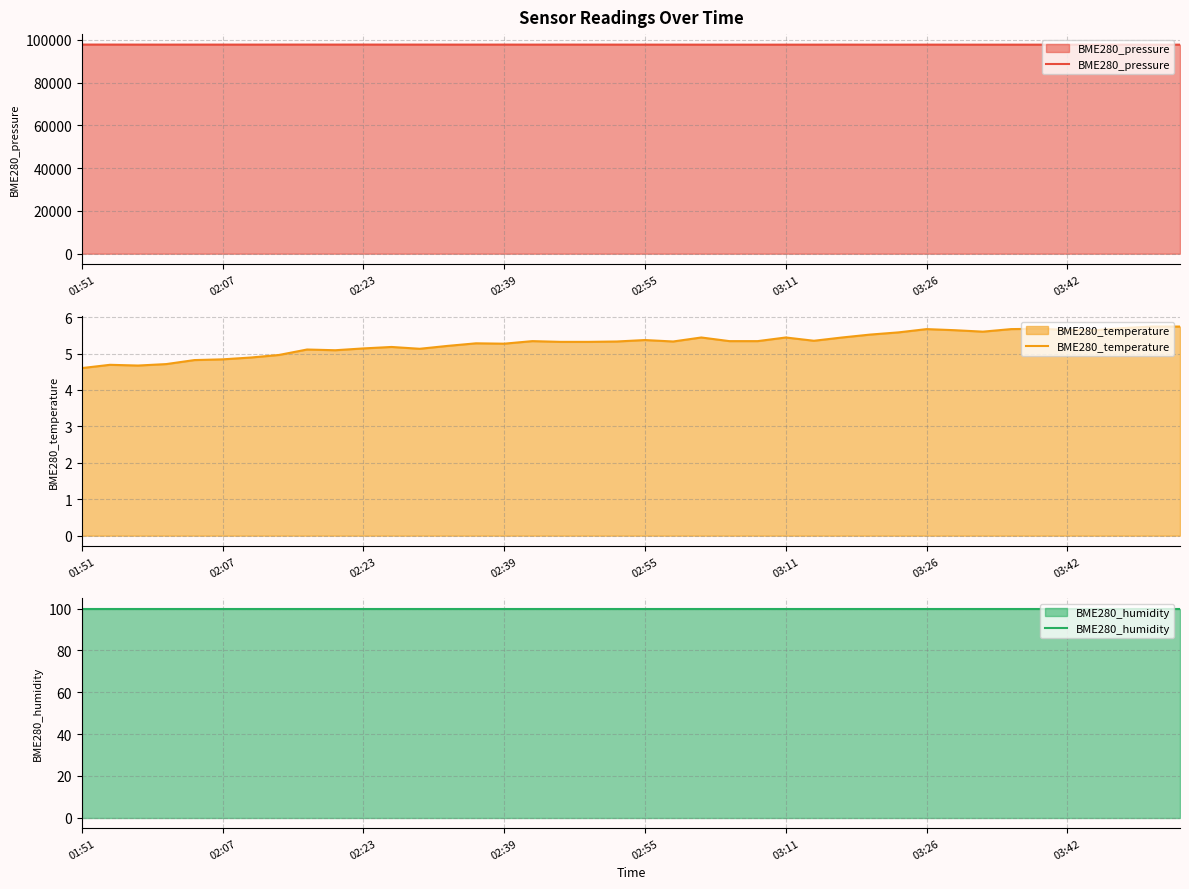

What value does the BME280_pressure series have at 03:11?

97807.5